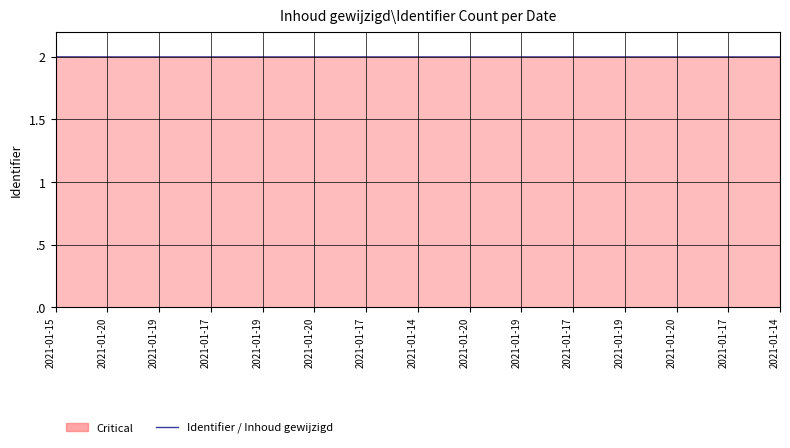

Rank the categories by value from lowest to highest.

2021-01-20, 2021-01-20, 2021-01-20, 2021-01-19, 2021-01-14, 2021-01-19, 2021-01-17, 2021-01-17, 2021-01-19, 2021-01-17, 2021-01-19, 2021-01-20, 2021-01-17, 2021-01-14, 2021-01-15